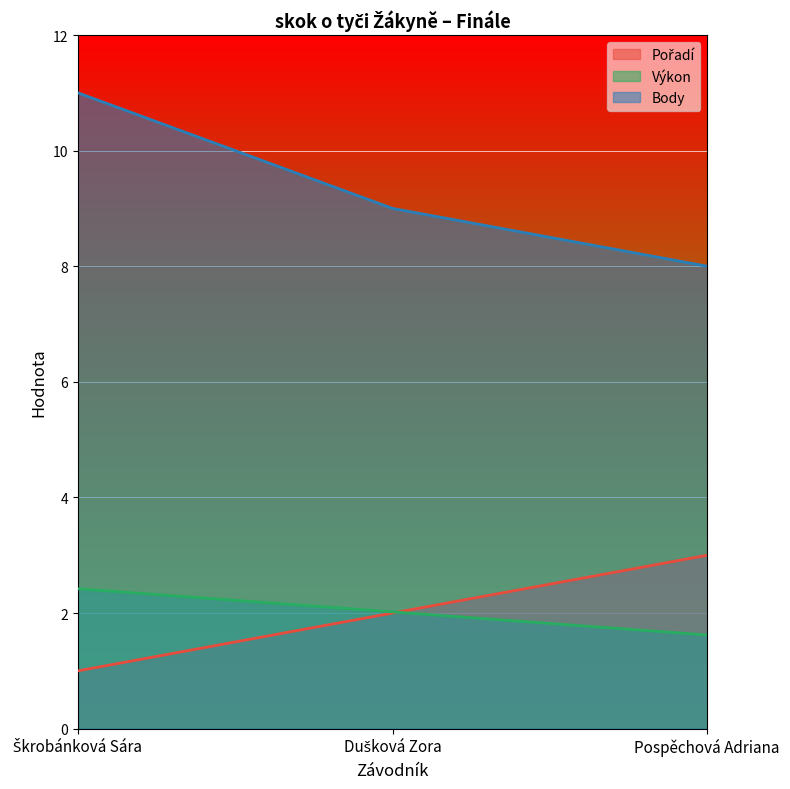

What is the value of the Body point at the 2nd from the left?

9.0